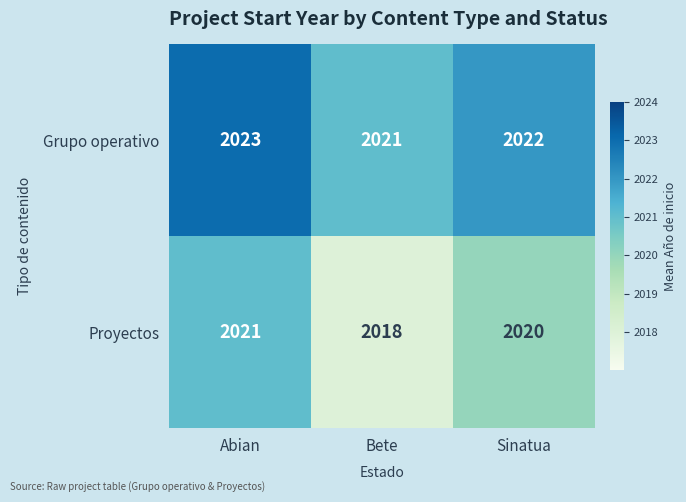

True or false: Proyectos has a value of 2021 at Abian.

True